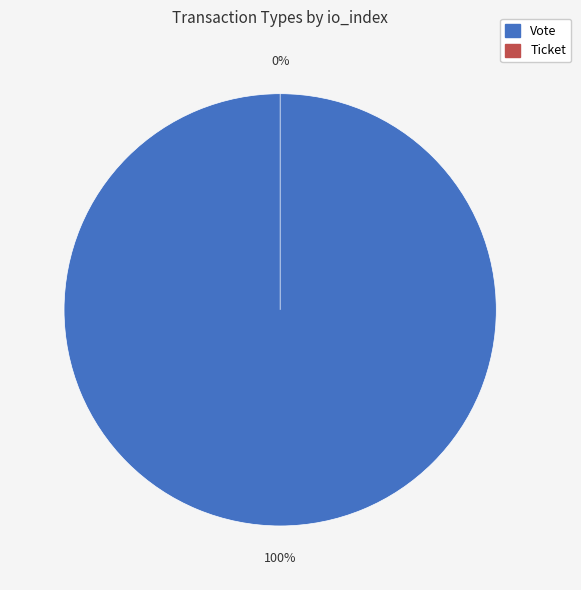

Is there any slice that represents more than half of the pie?

Yes